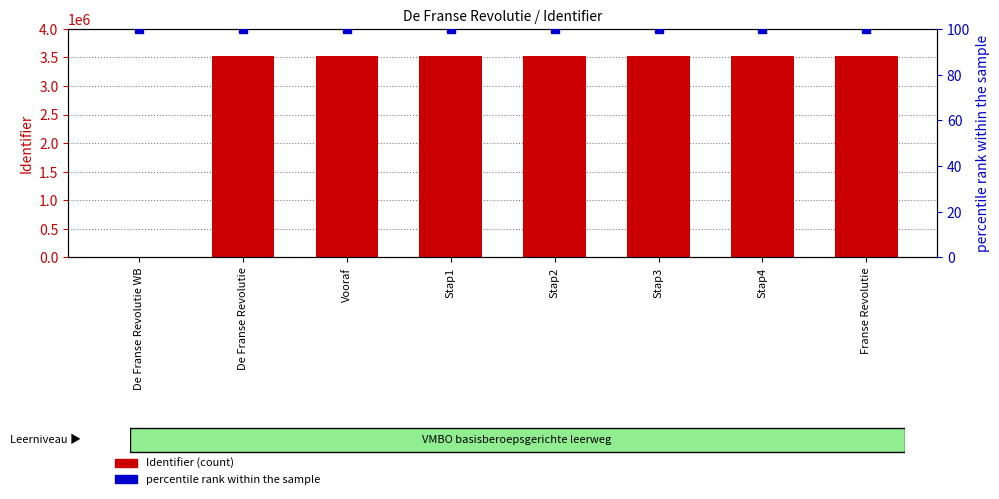

At how many categories does at least one series exceed 1193710?

7